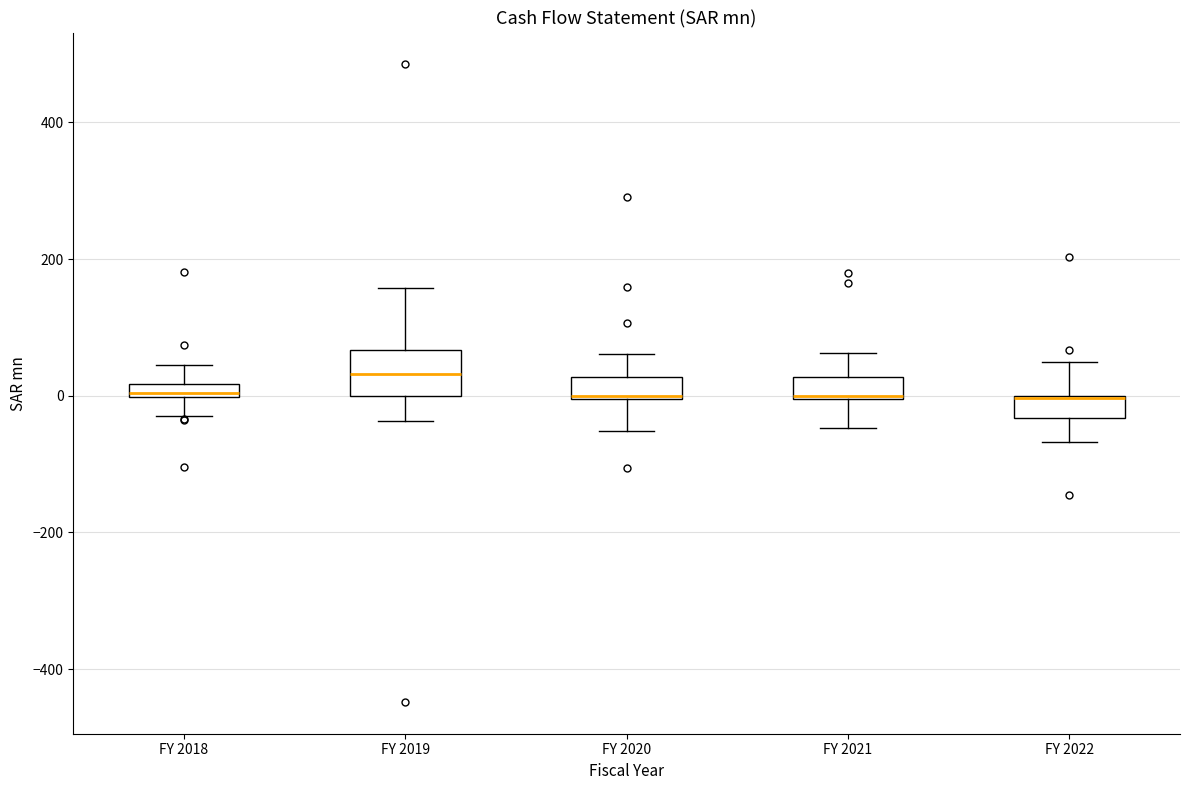

Comparing the boxes themselves (not the whiskers), which one is the tallest?

FY 2019